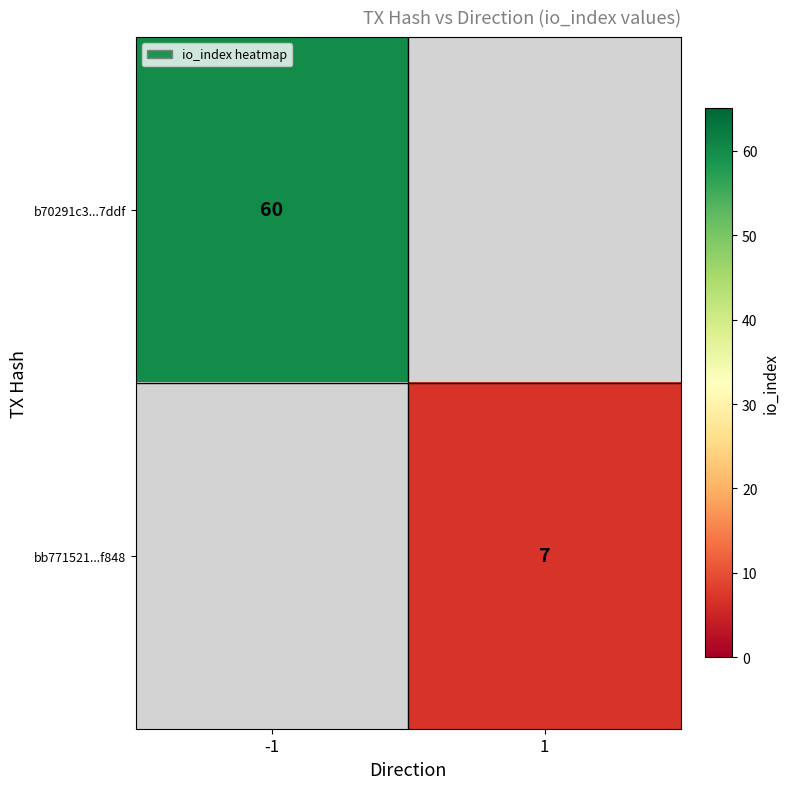

The value of b70291c3...7ddf at -1 is 17. True or false?

False